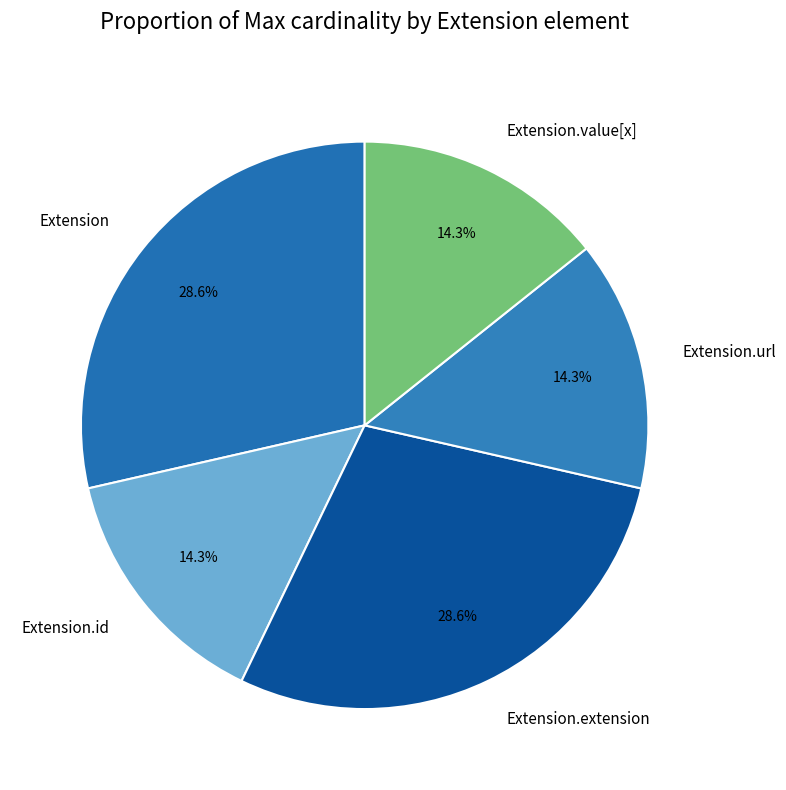

Does any single category account for the majority?

No